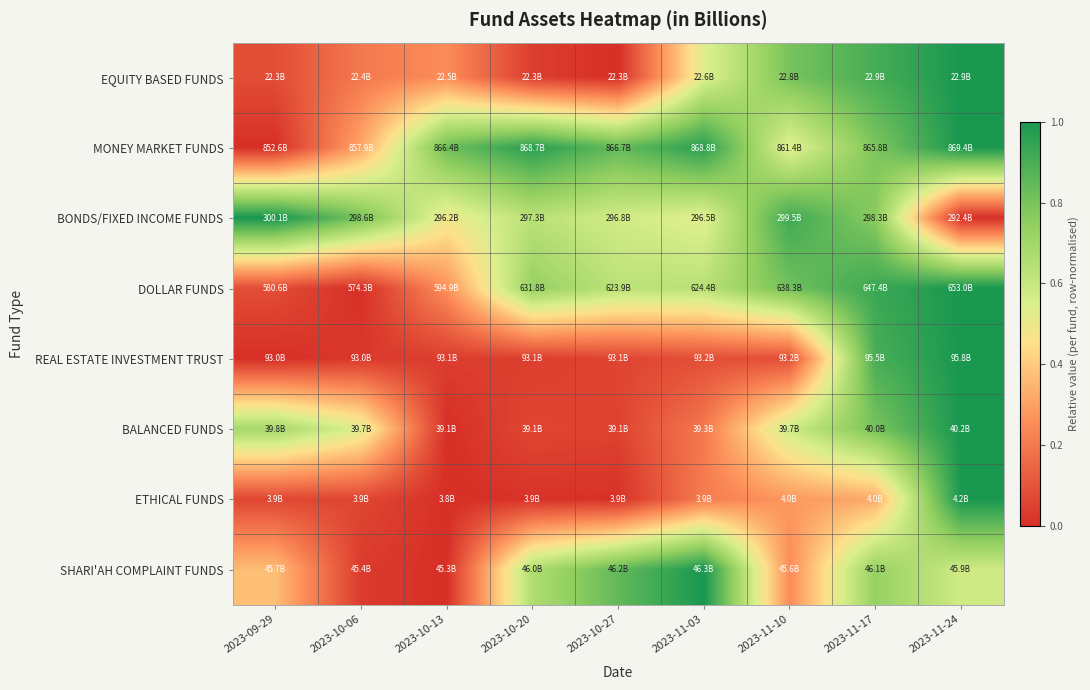

What is the spread (max minus min) of values at 2023-11-24?

1.0